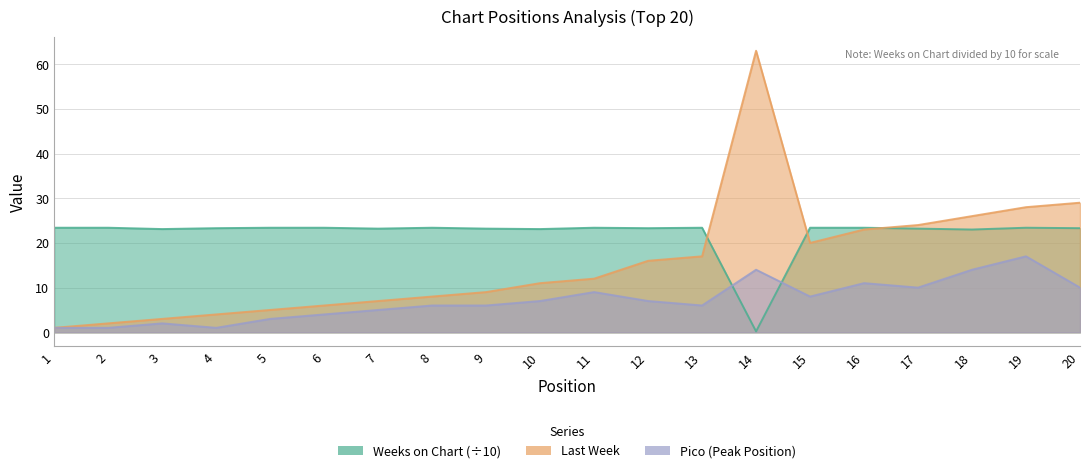

Which has a higher value, 19 or 3?

19